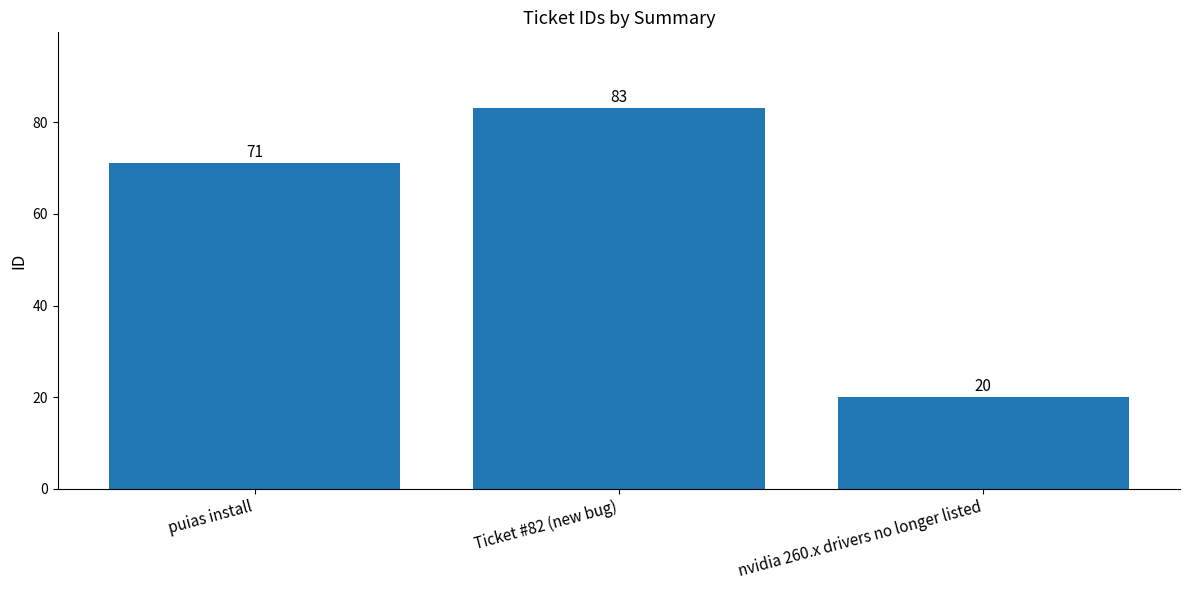

Rank the categories by value from highest to lowest.

Ticket #82 (new bug), puias install, nvidia 260.x drivers no longer listed